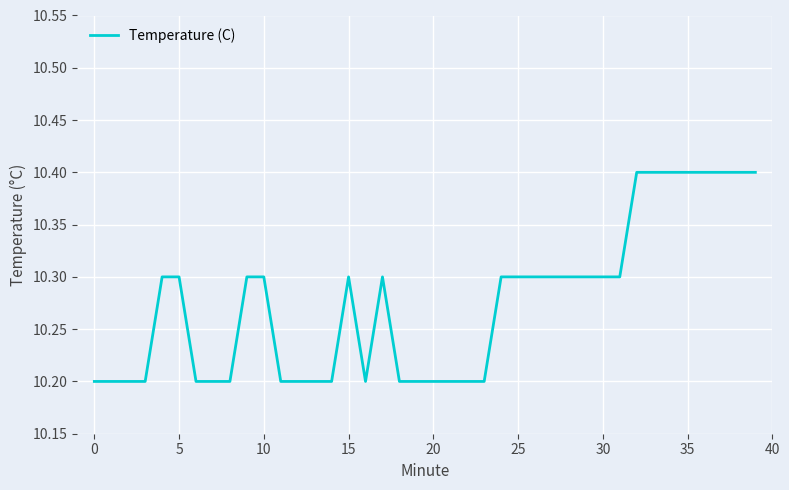

What is the minimum value shown in the chart?

10.2